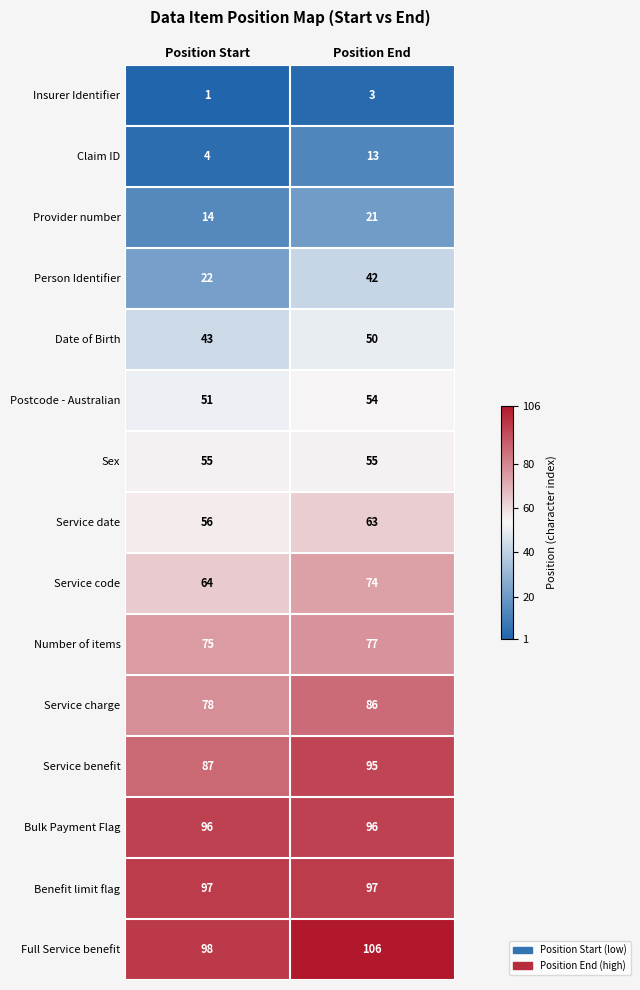

At how many categories does at least one series exceed 2?

2